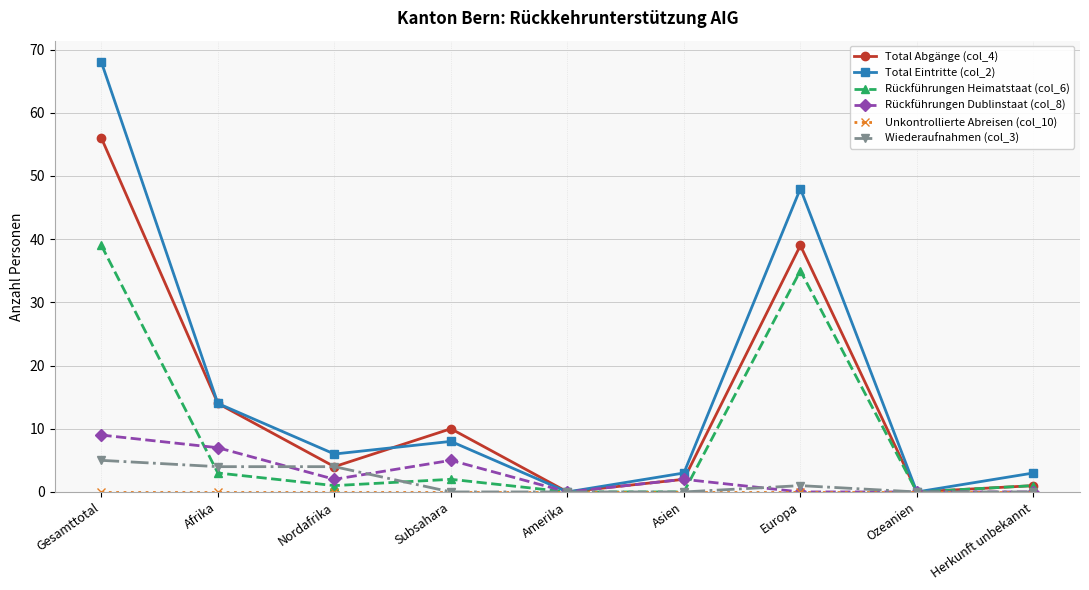

How many categories are shown in the chart?

9